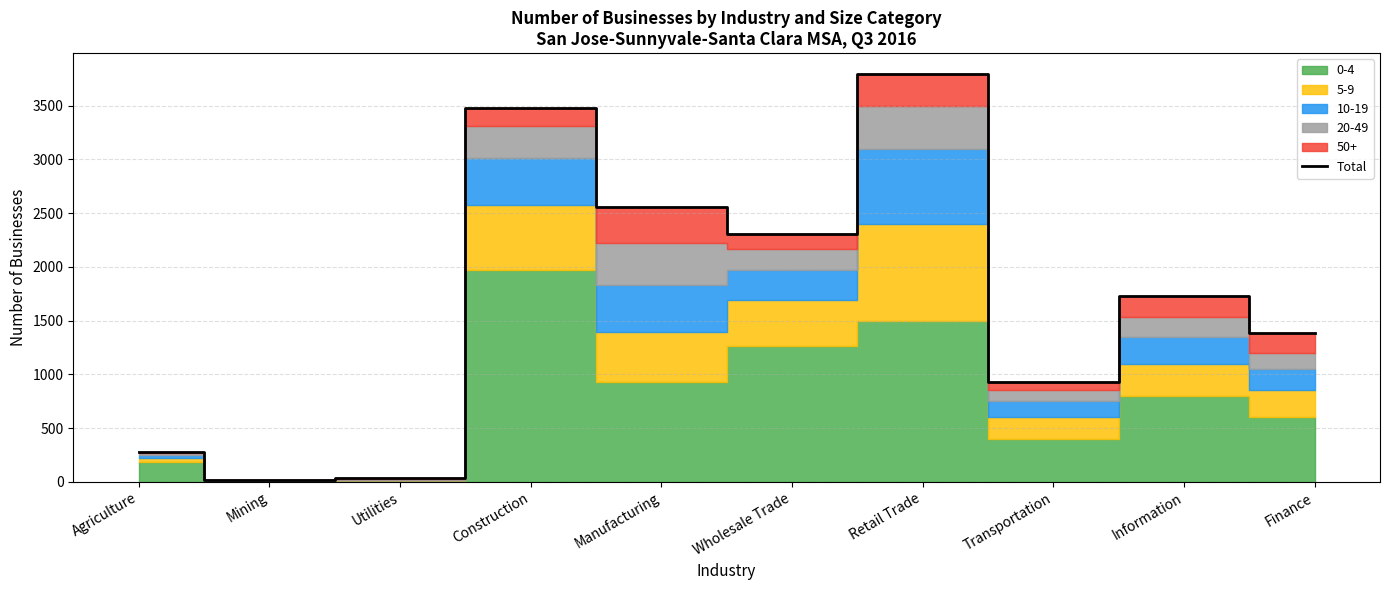

How many lines are shown in the chart?

1